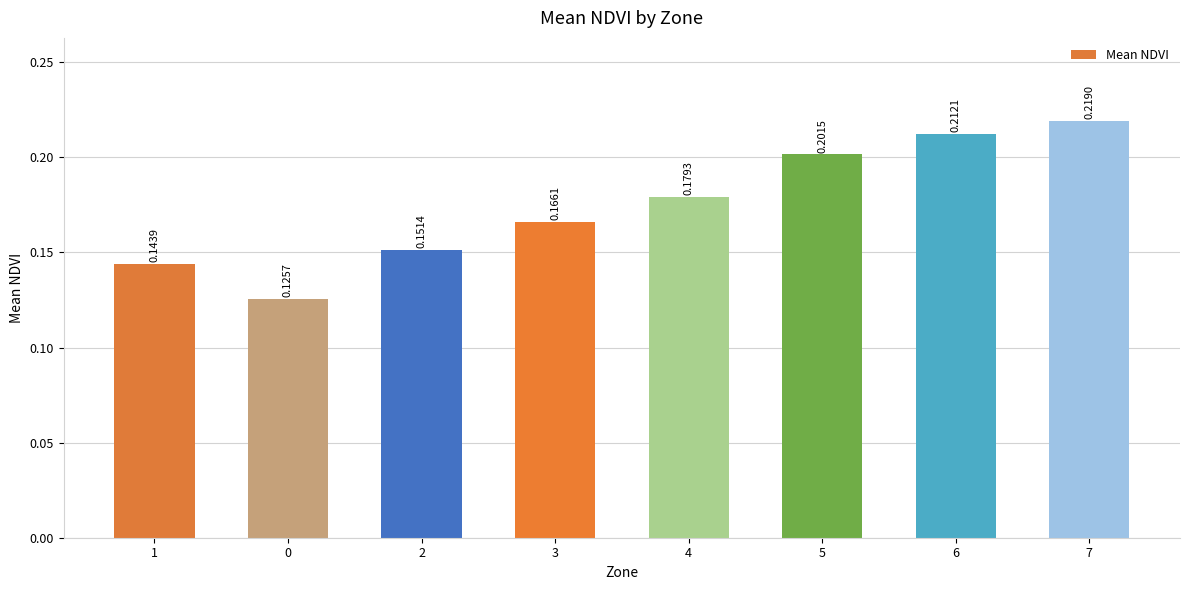

Rank the categories by value from highest to lowest.

7, 6, 5, 4, 3, 2, 1, 0